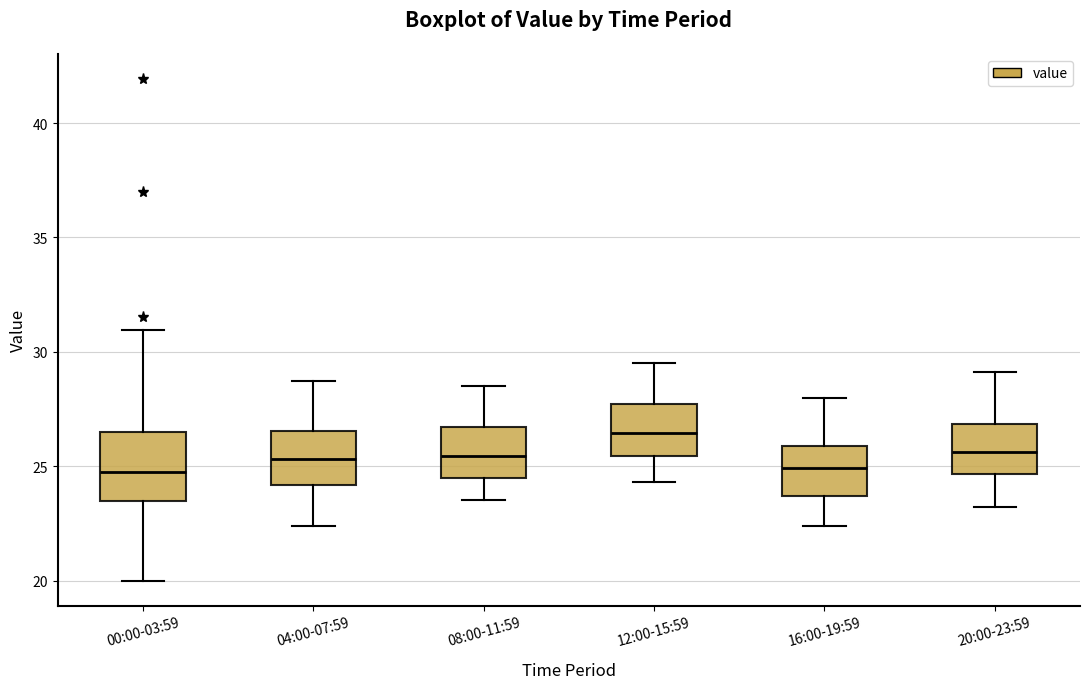

Where is the lower edge of the box for 12:00-15:59 on the y-axis? The values are not printed on the chart, so give them approximately, as read against the axis.

25.5